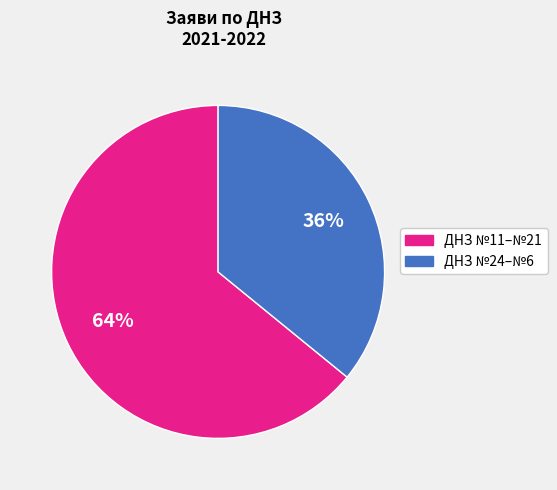

Does any single category account for the majority?

Yes